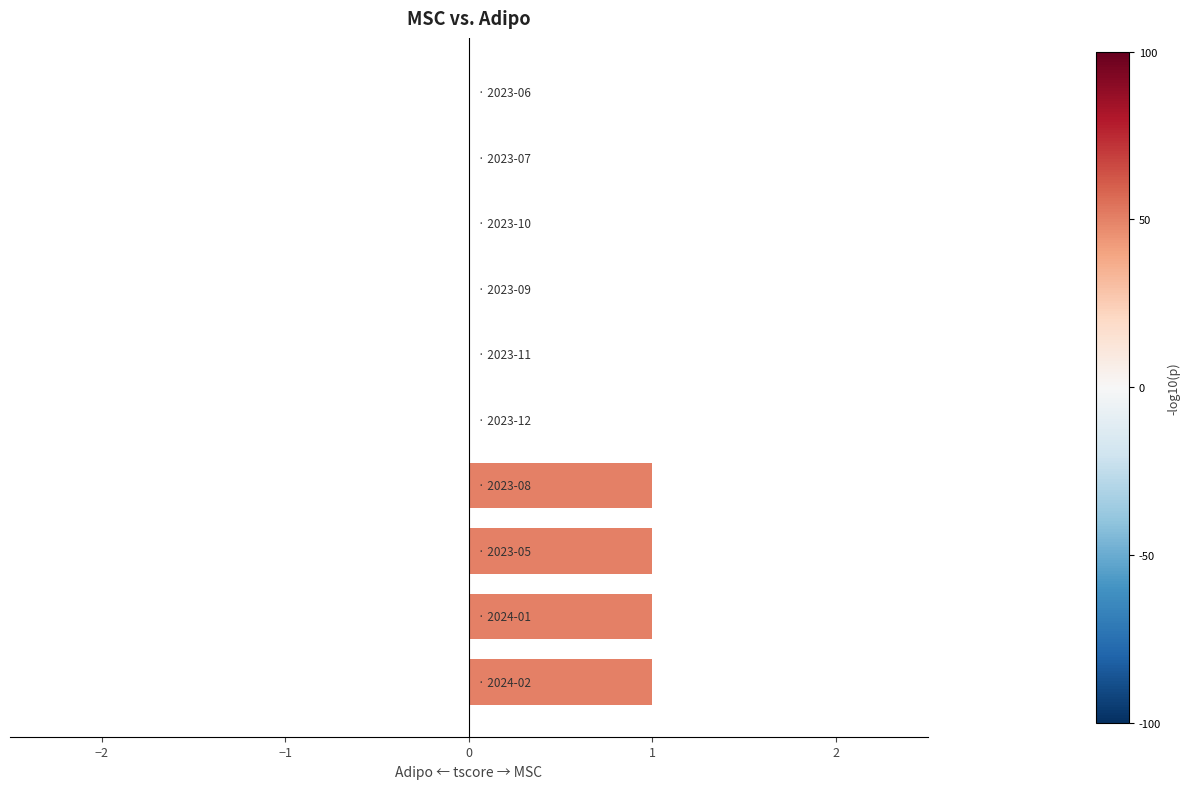

What is the sum of all values?

4